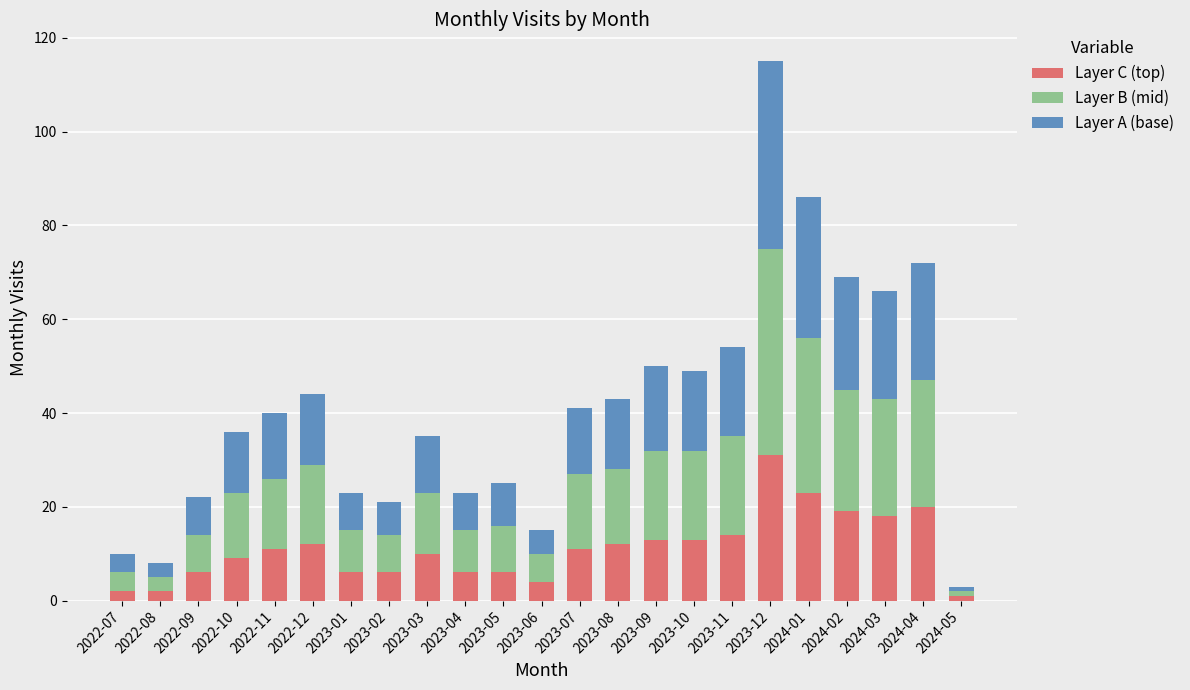

What are all the series names shown in the legend?

Layer C (top), Layer B (mid), Layer A (base)